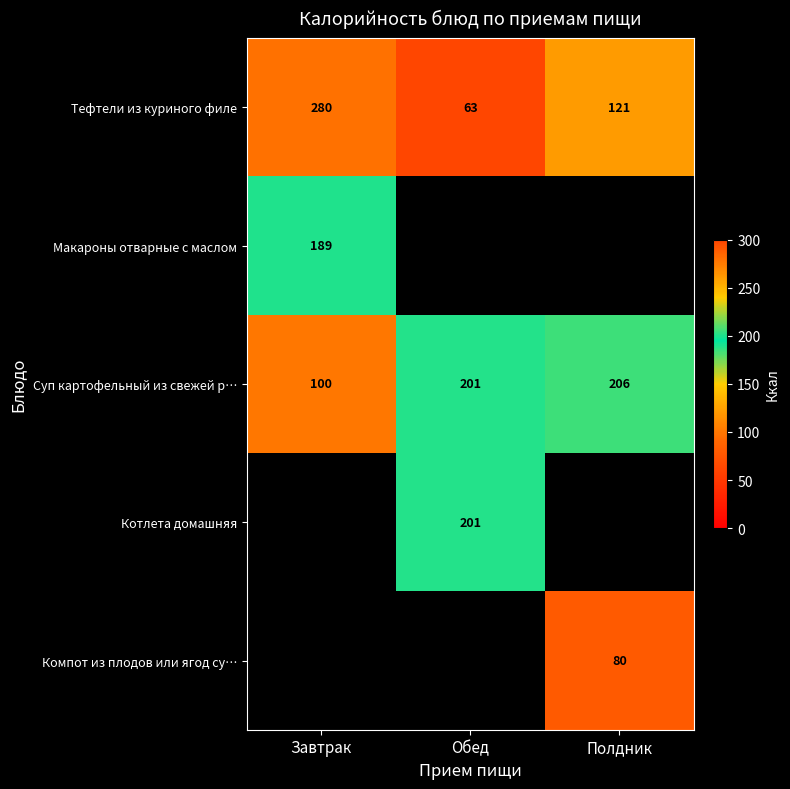

Which has a higher value, Обед or Завтрак?

Завтрак